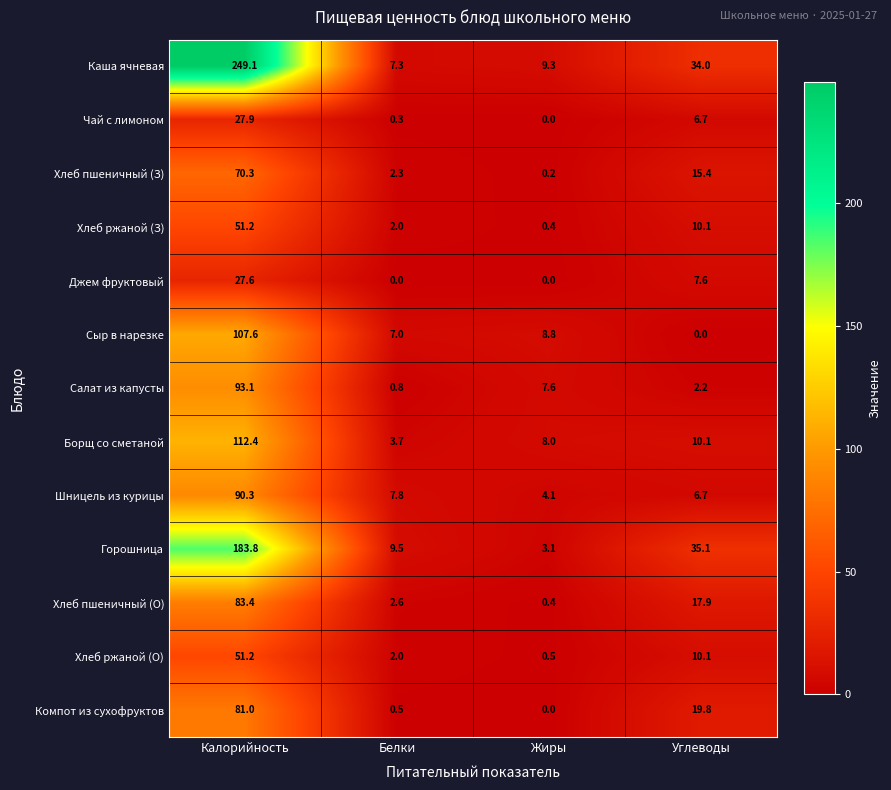

What is the difference between the second highest and second lowest values in the Салат из капусты series?

5.4